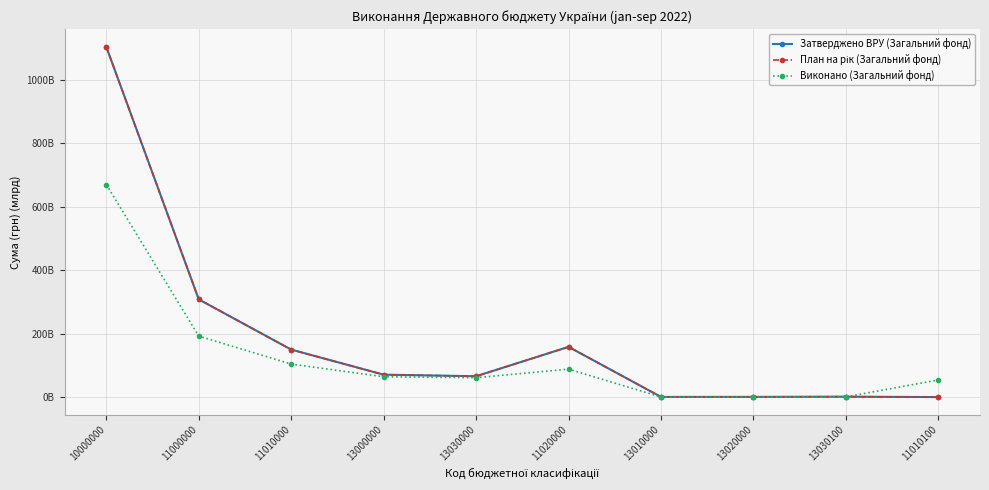

Is this an area chart (filled region under the line)?

No